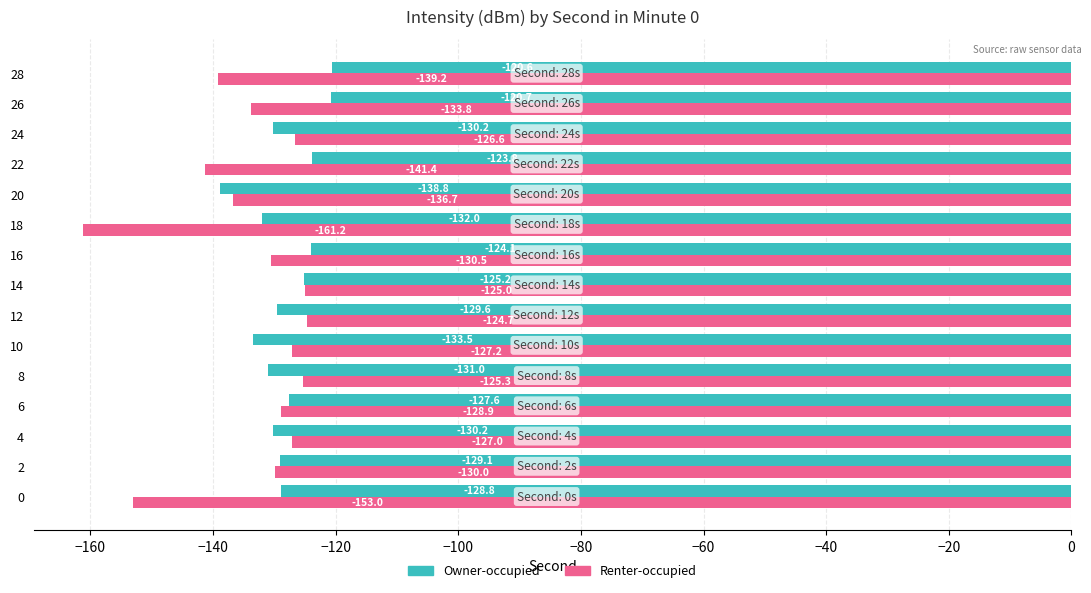

What is the smallest value displayed?

-161.2